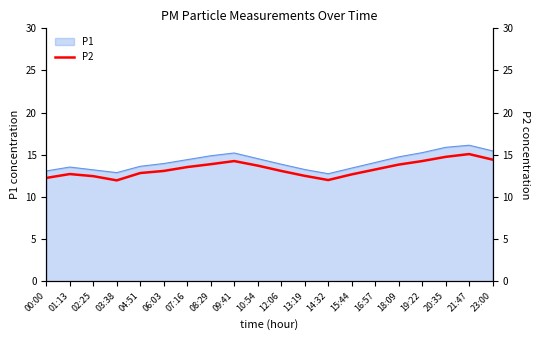

The value at 10:54 is 13.7. True or false?

True